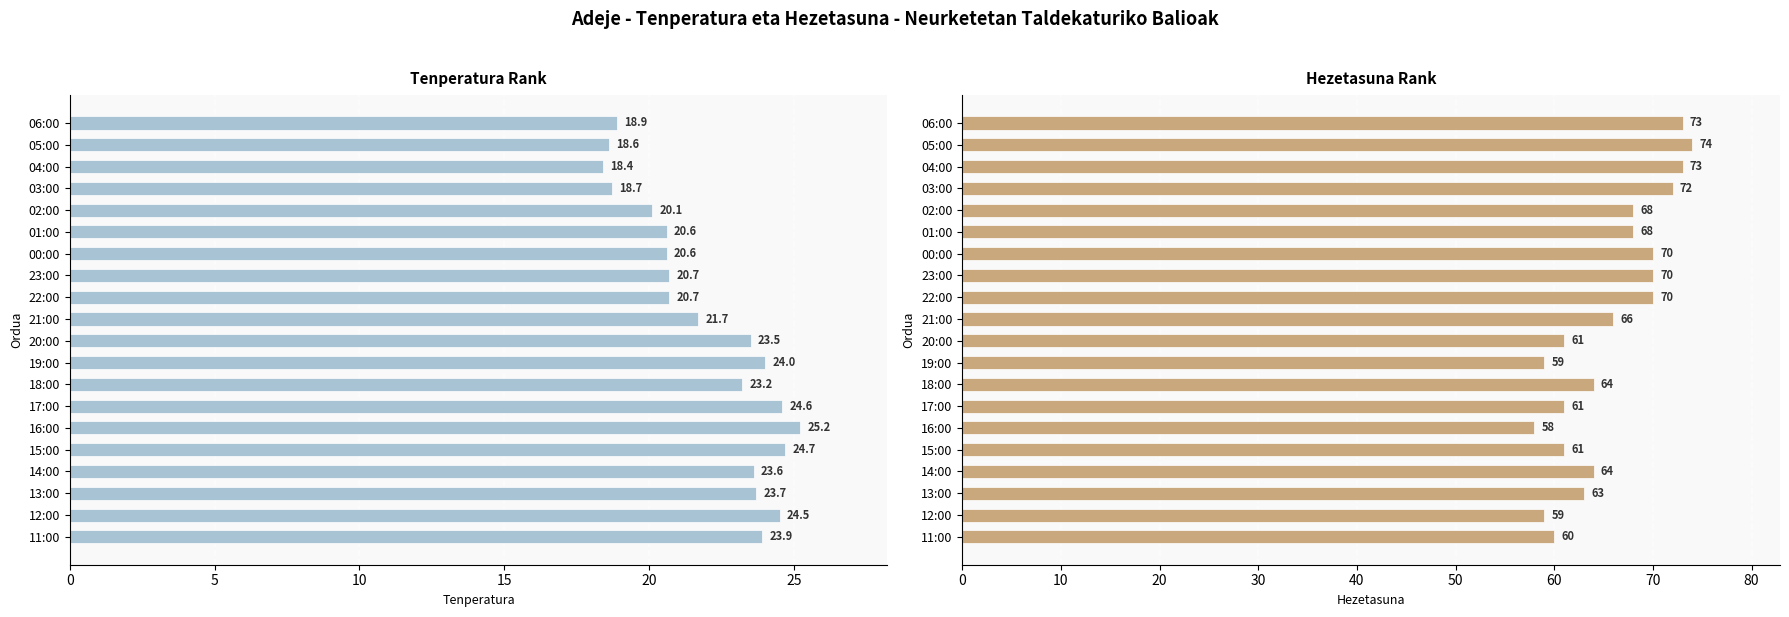

How many distinct data groups are displayed?

2